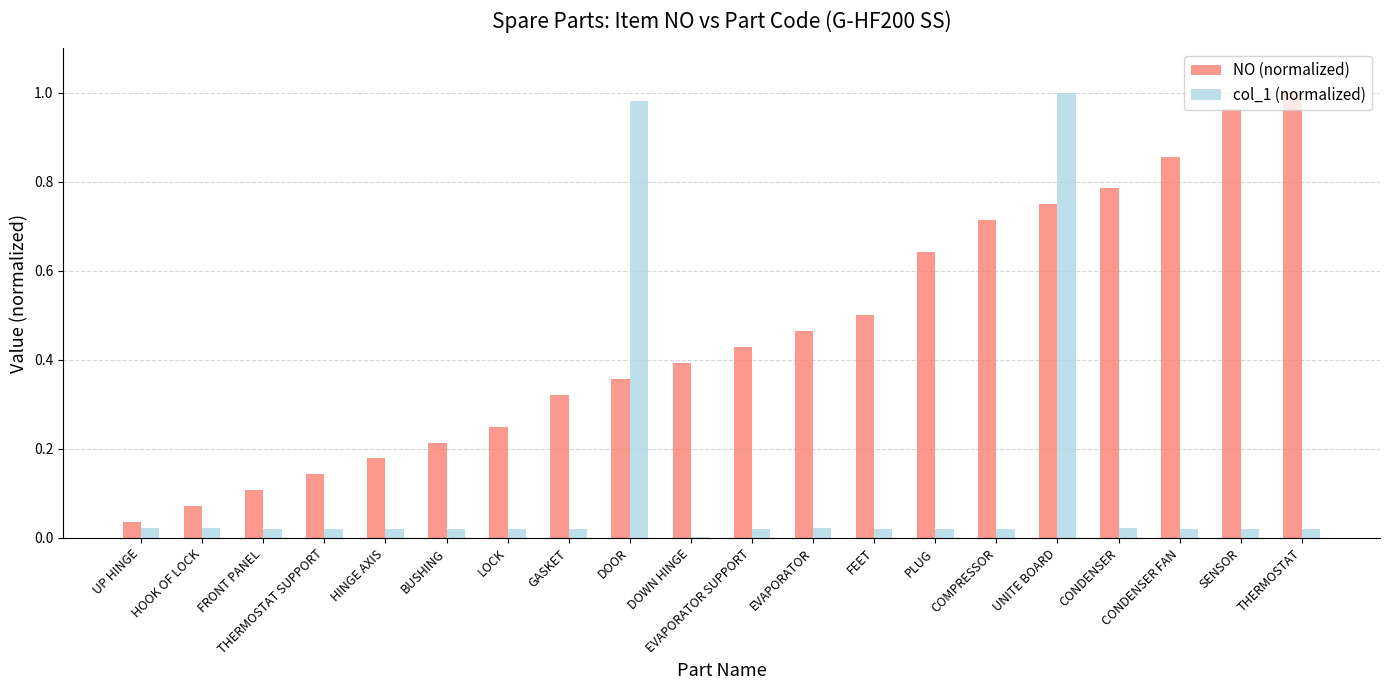

Which series has the widest spread of values?

col_1 (normalized)